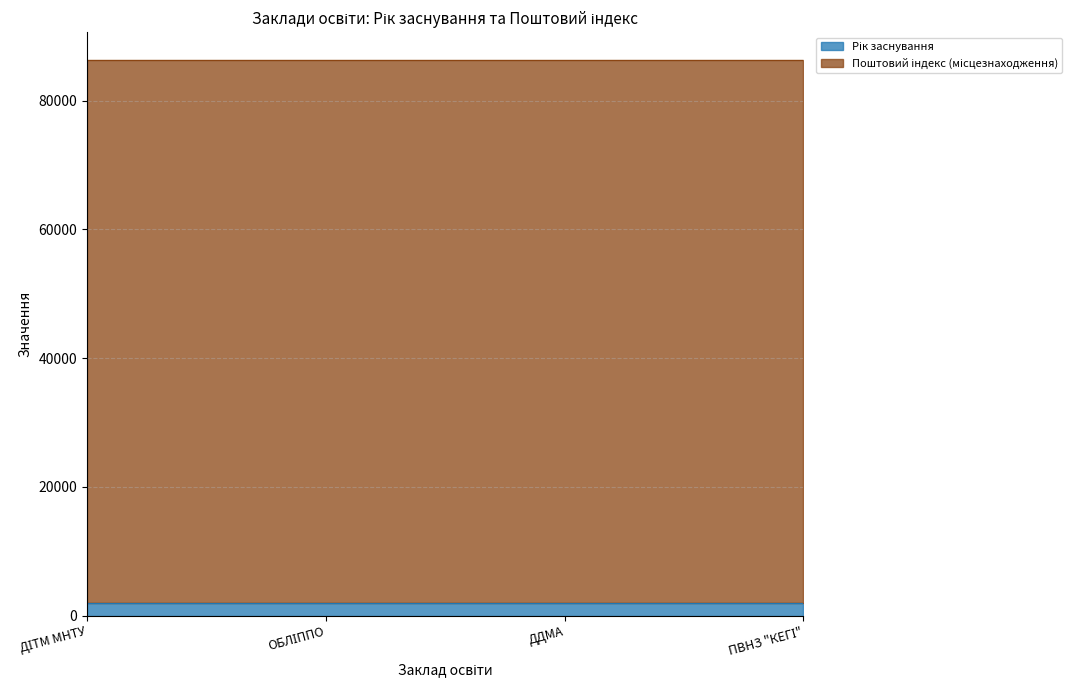

Reading left to right, transcribe all the data shown in this chart.

ДІТМ МНТУ=2009	ОБЛІППО=2000	ДДМА=1952	ПВНЗ "КЕГІ"=1994